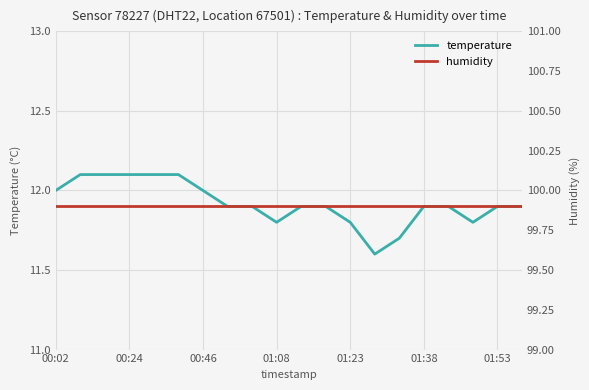

What is the highest value of the temperature series?

12.1